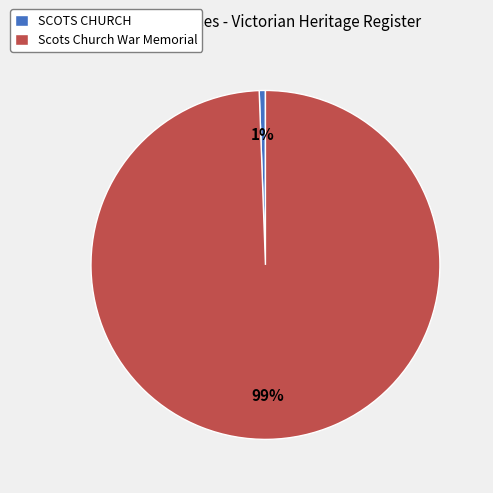

What is the largest slice in the pie chart?

Scots Church War Memorial